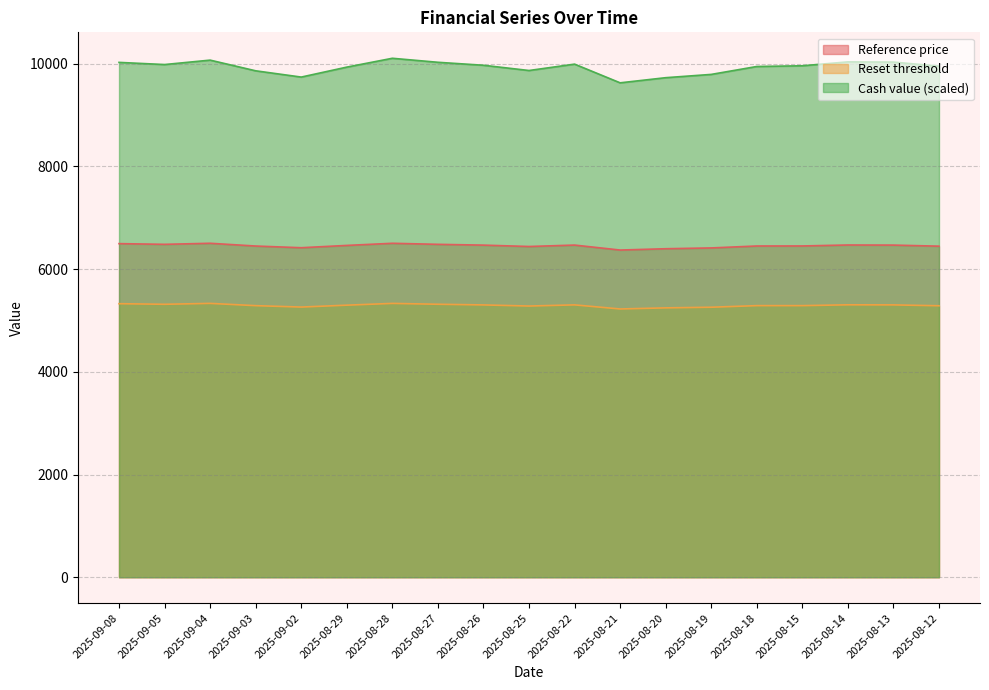

How many values in the Reference price series are below 6460?

9